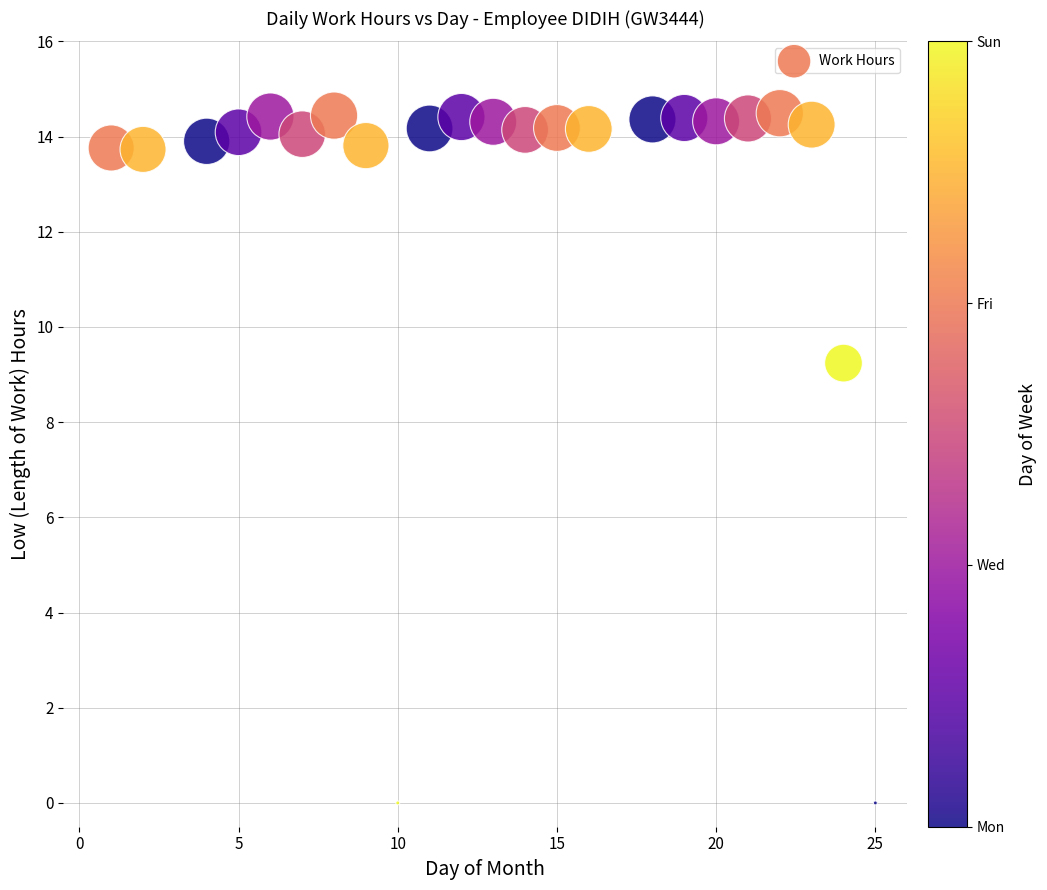

What is the range of Y values (max minus min)?

14.5